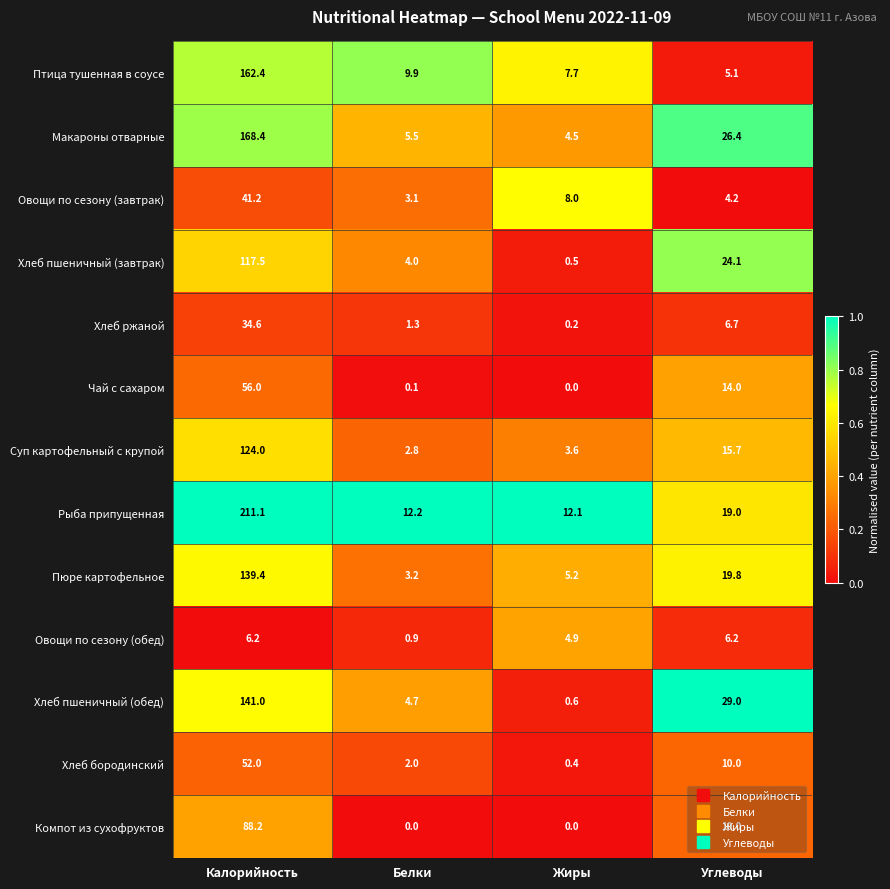

Rank the series at Белки from highest to lowest value.

Рыба припущенная, Птица тушенная в соусе, Макароны отварные, Хлеб пшеничный (обед), Хлеб пшеничный (завтрак), Пюре картофельное, Овощи по сезону (завтрак), Суп картофельный с крупой, Хлеб бородинский, Хлеб ржаной, Овощи по сезону (обед), Чай с сахаром, Компот из сухофруктов